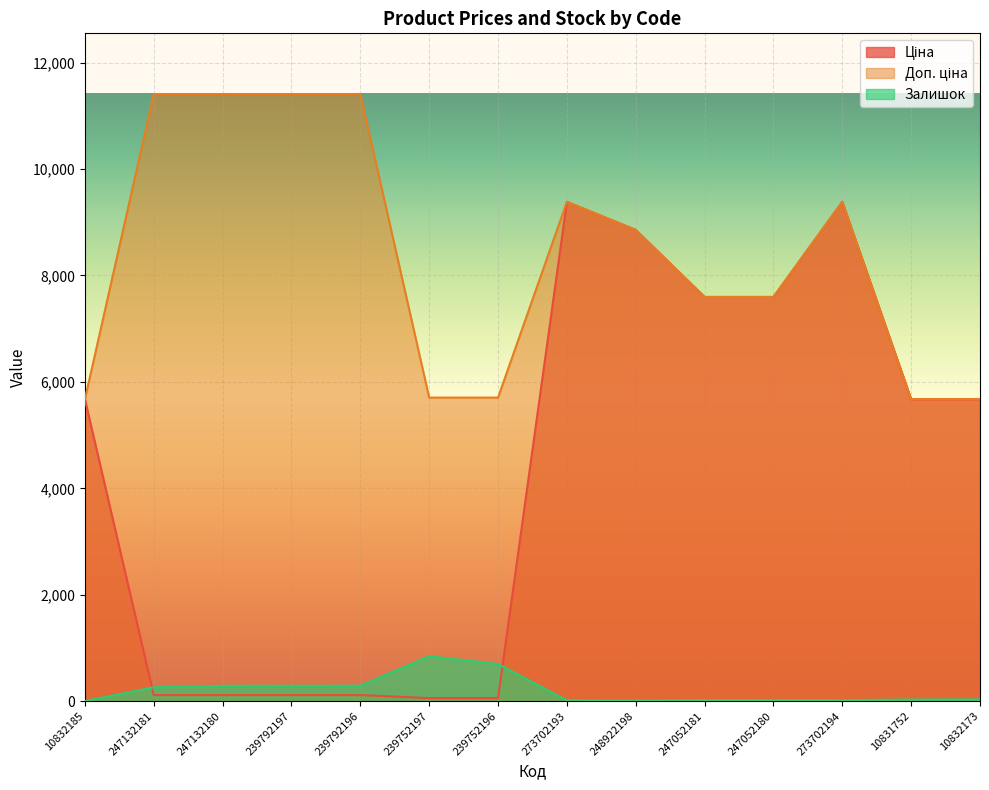

Rank the categories by Доп. ціна value from highest to lowest.

247132181, 247132180, 239792197, 239792196, 273702193, 273702194, 248922198, 247052181, 247052180, 239752197, 239752196, 10832185, 10831752, 10832173